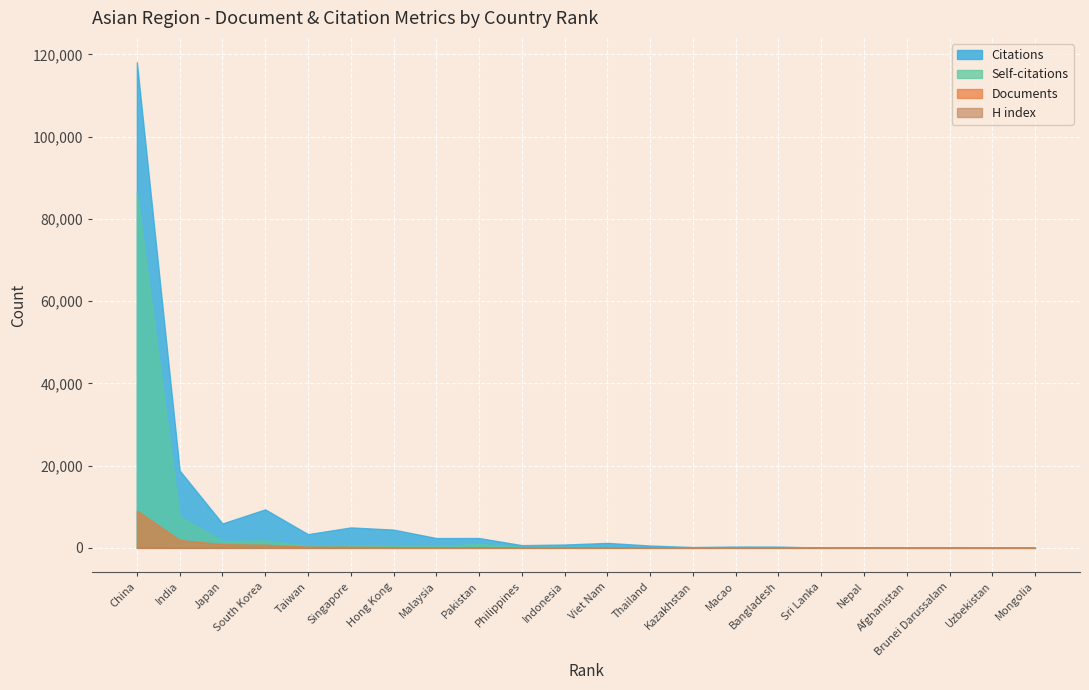

How many intersections are there between H index and Citations?

2